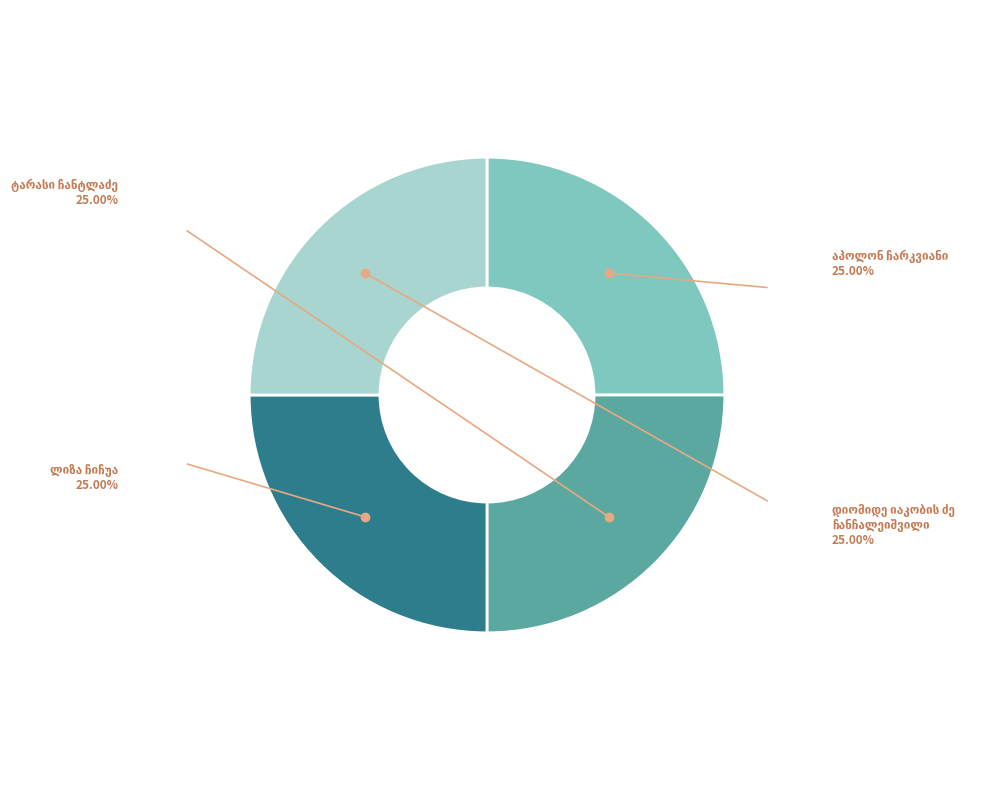

How many slices are in this pie chart?

4